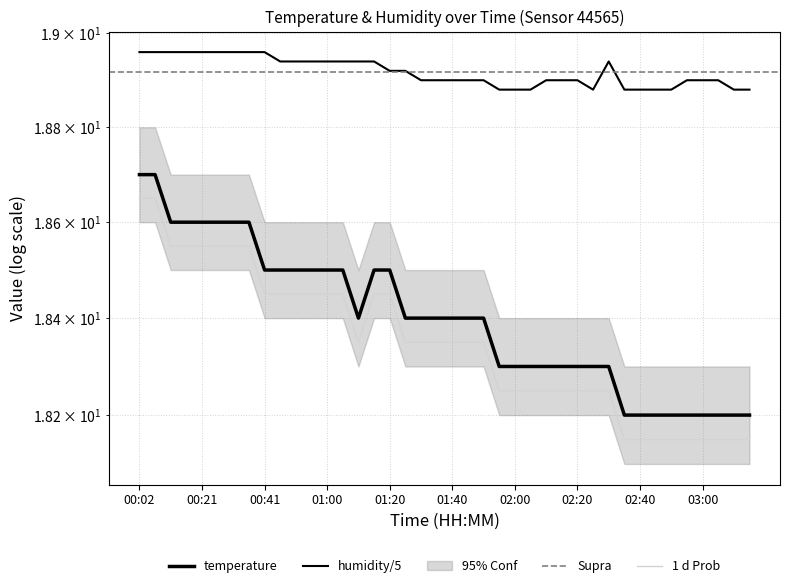

At which category does the chart reach its minimum across all series?

02:35